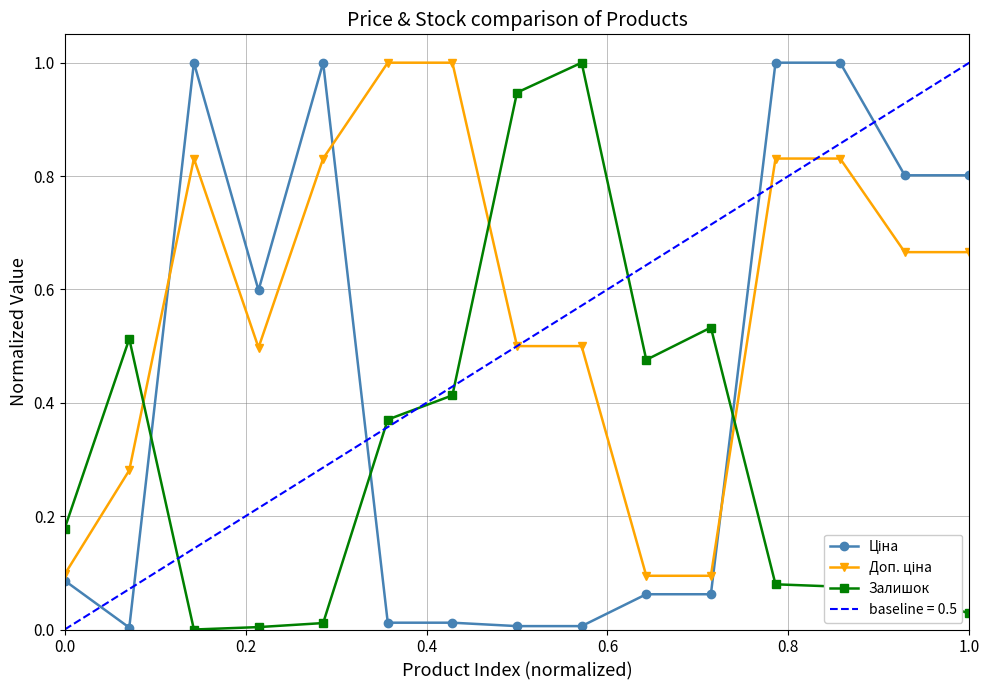

True or false: Залишок has more than 2 interior local peaks.

True